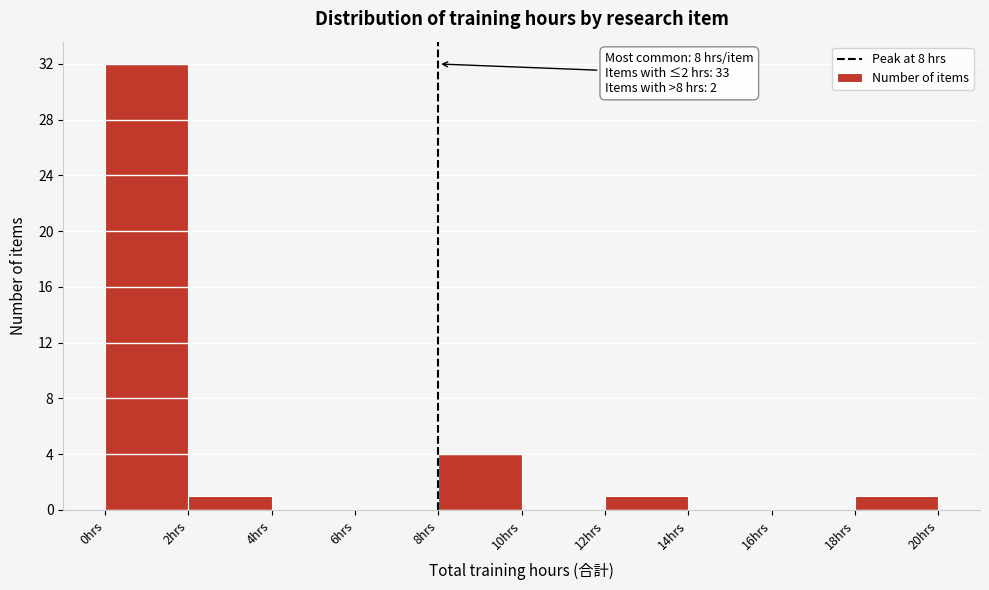

Which range on the x-axis has the tallest bar?

0 to 2